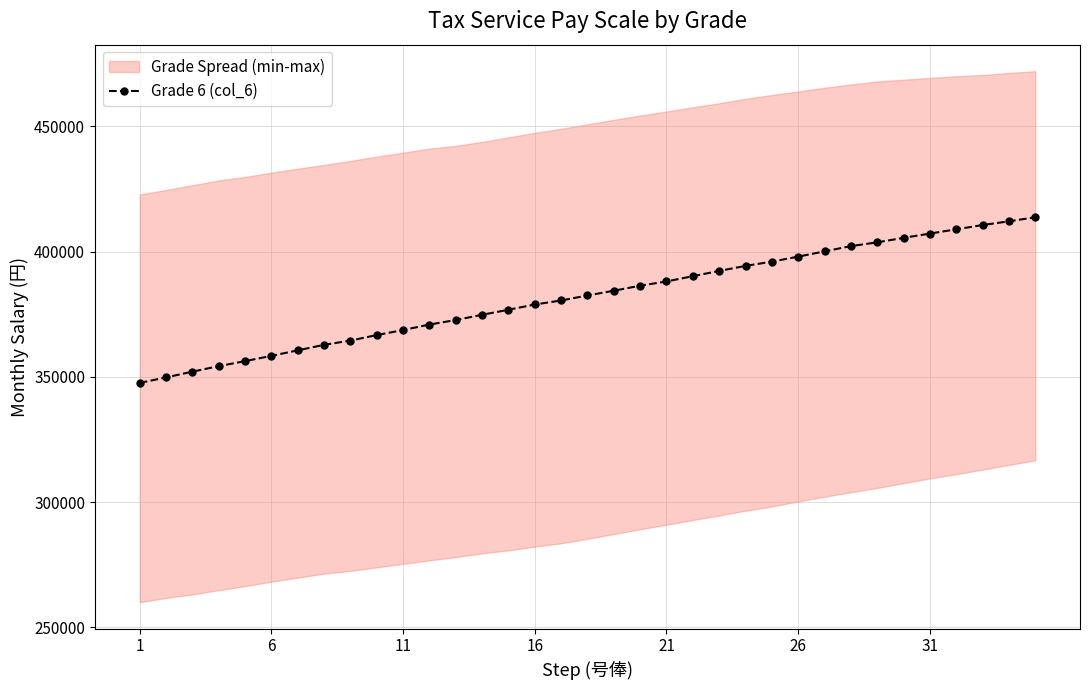

What is the difference between the maximum and second lowest values?

63900